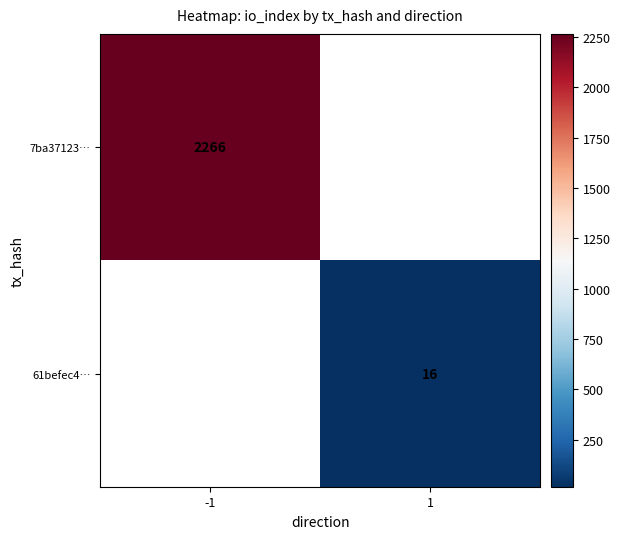

What is the smallest value displayed?

16.0